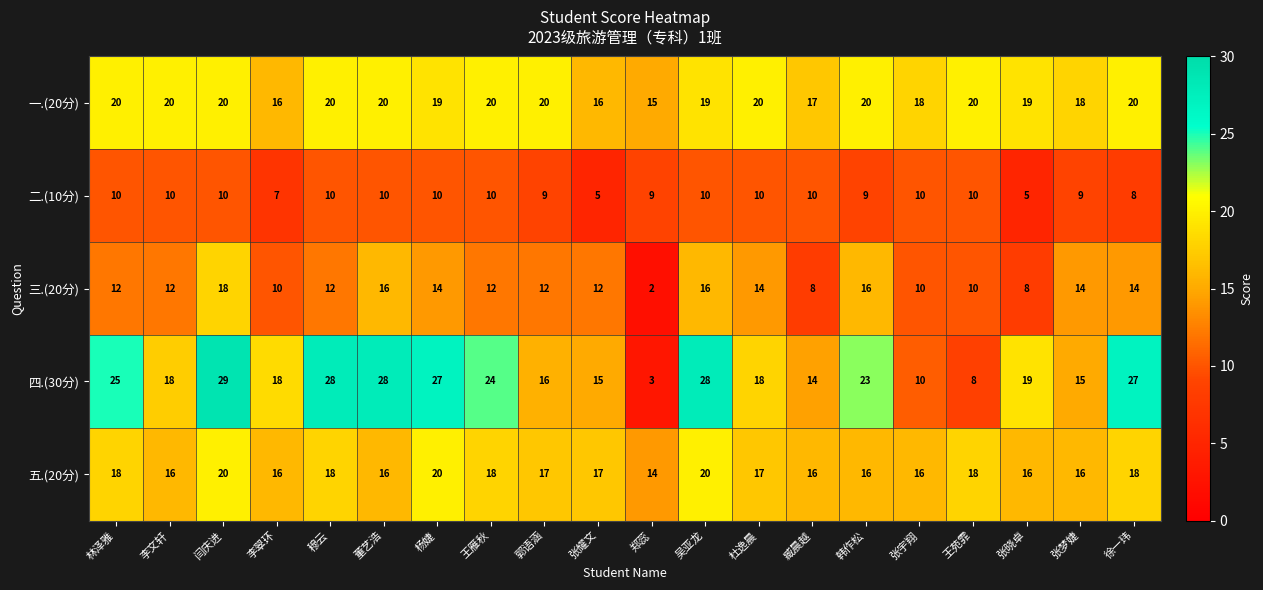

At how many categories does at least one series exceed 4?

20